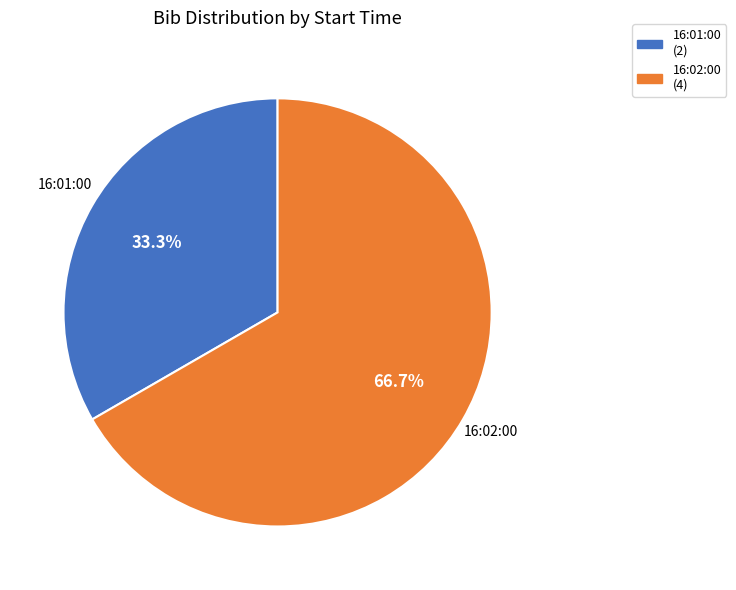

Is there a majority slice in this chart?

Yes